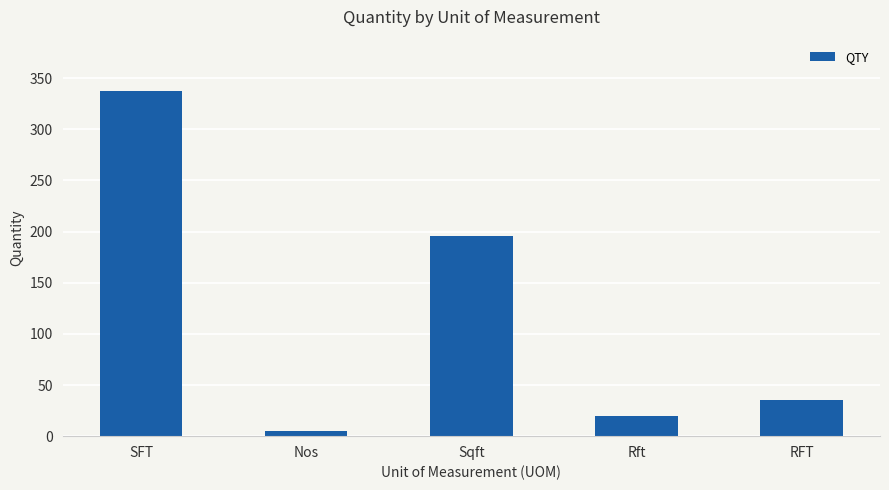

At which category does the chart reach its minimum across all series?

Nos